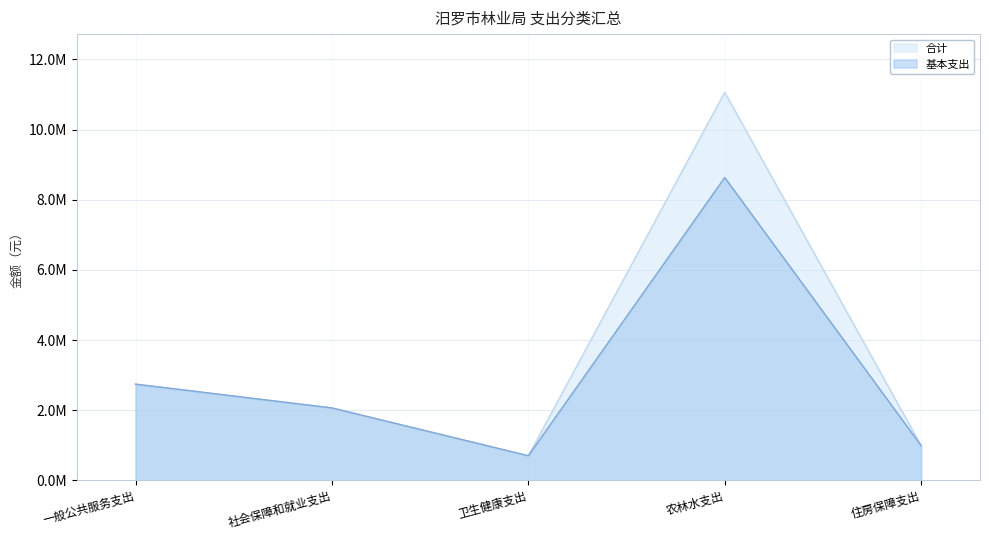

What is the value of the 基本支出 point at the 3rd from the left?

701860